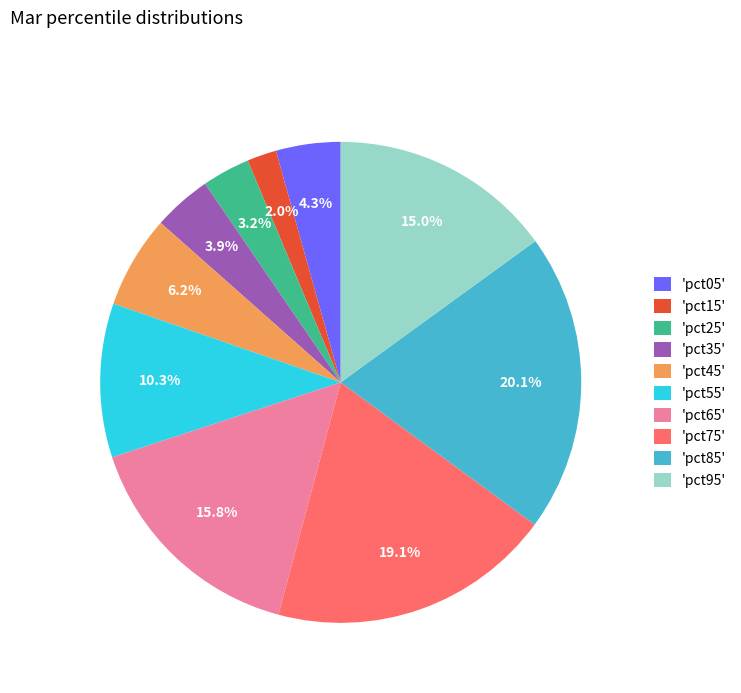

Do 'pct15' and 'pct45' together represent more than half of the pie?

No